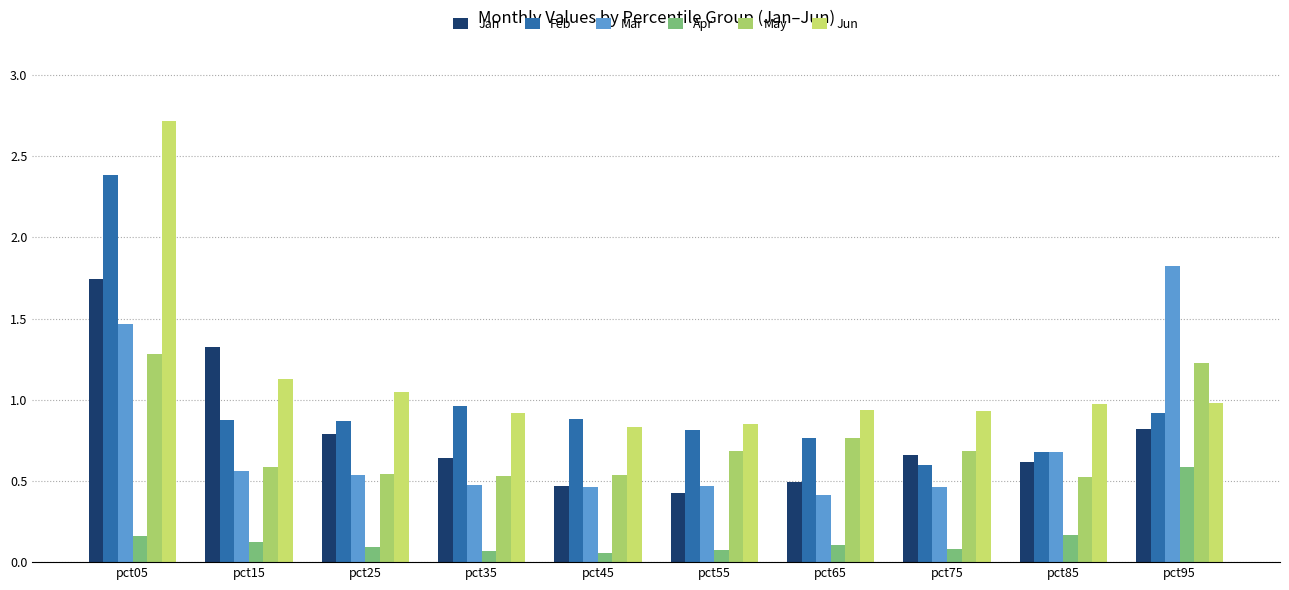

How many groups of bars are there?

10